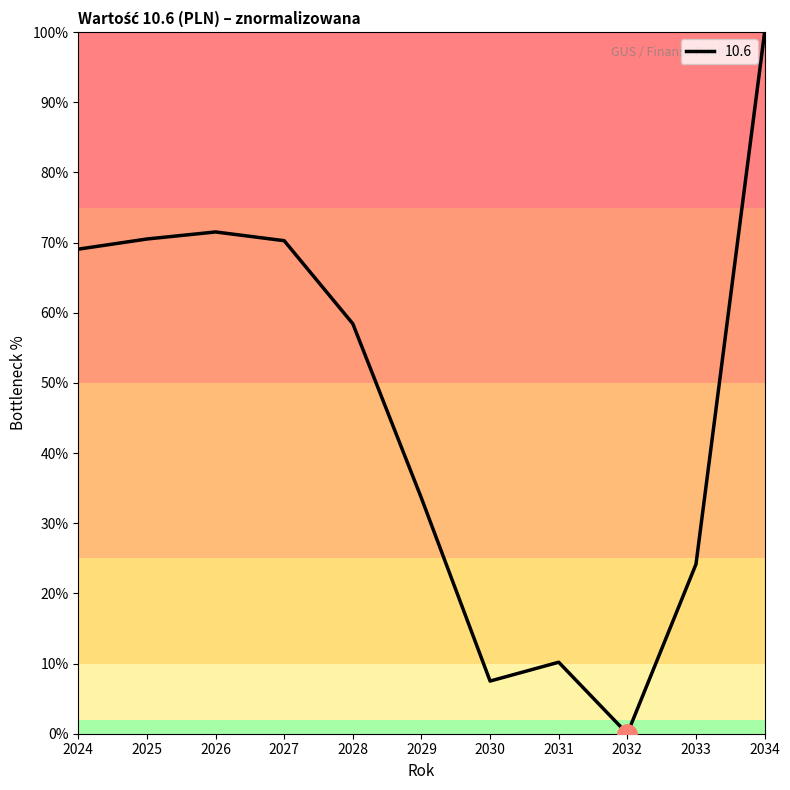

Approximately how many times larger is the value at 2030 compared to 2028?

0.1